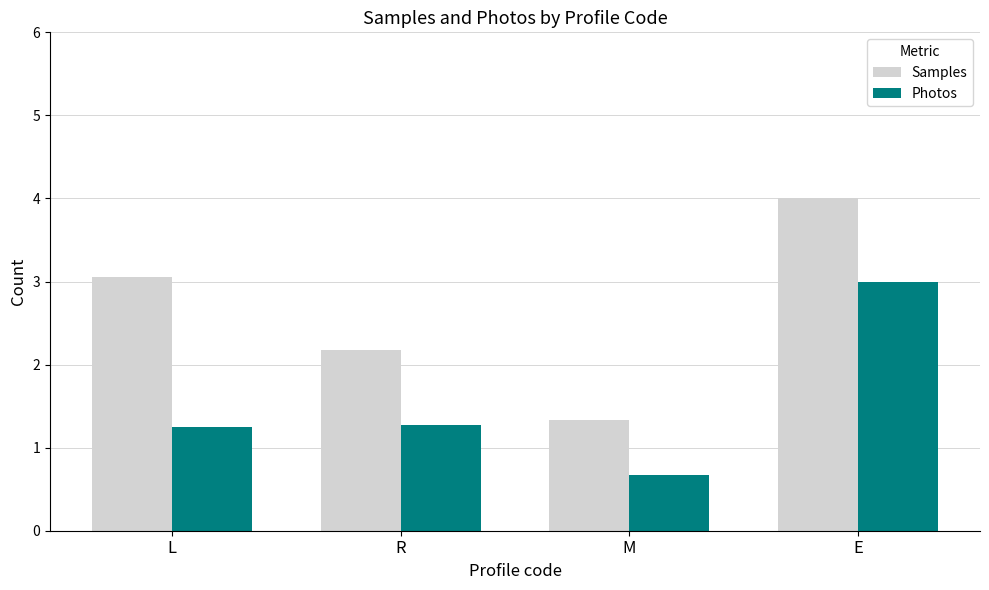

What is the label of the 3rd bar from the right?

R